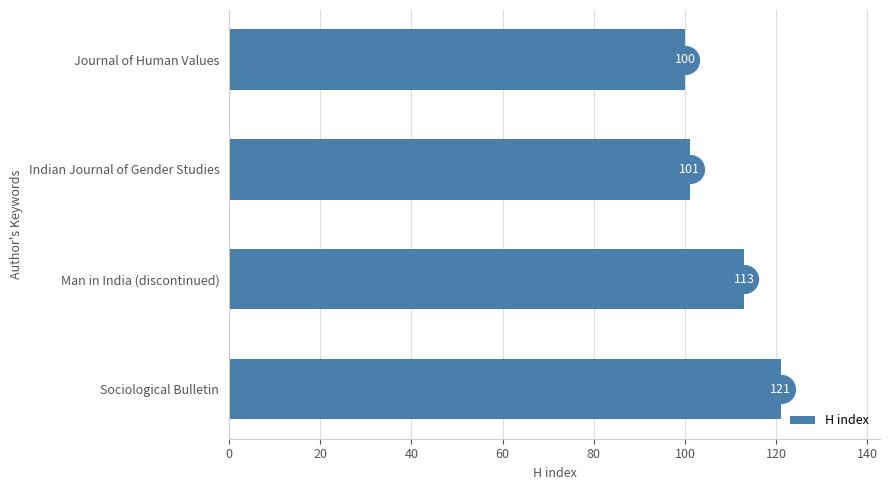

Reading bottom to top, what are all the values shown in this chart?

Sociological Bulletin=121	Man in India (discontinued)=113	Indian Journal of Gender Studies=101	Journal of Human Values=100